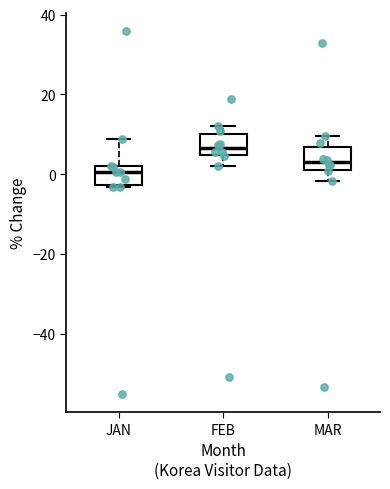

Which box has the highest median line?

FEB